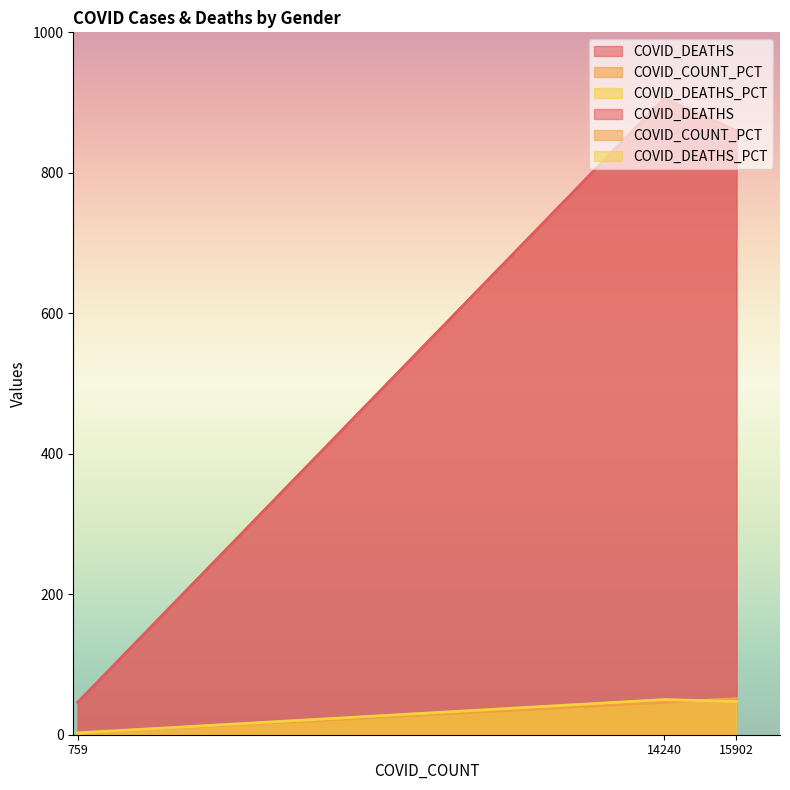

At how many categories does at least one series exceed 597?

2